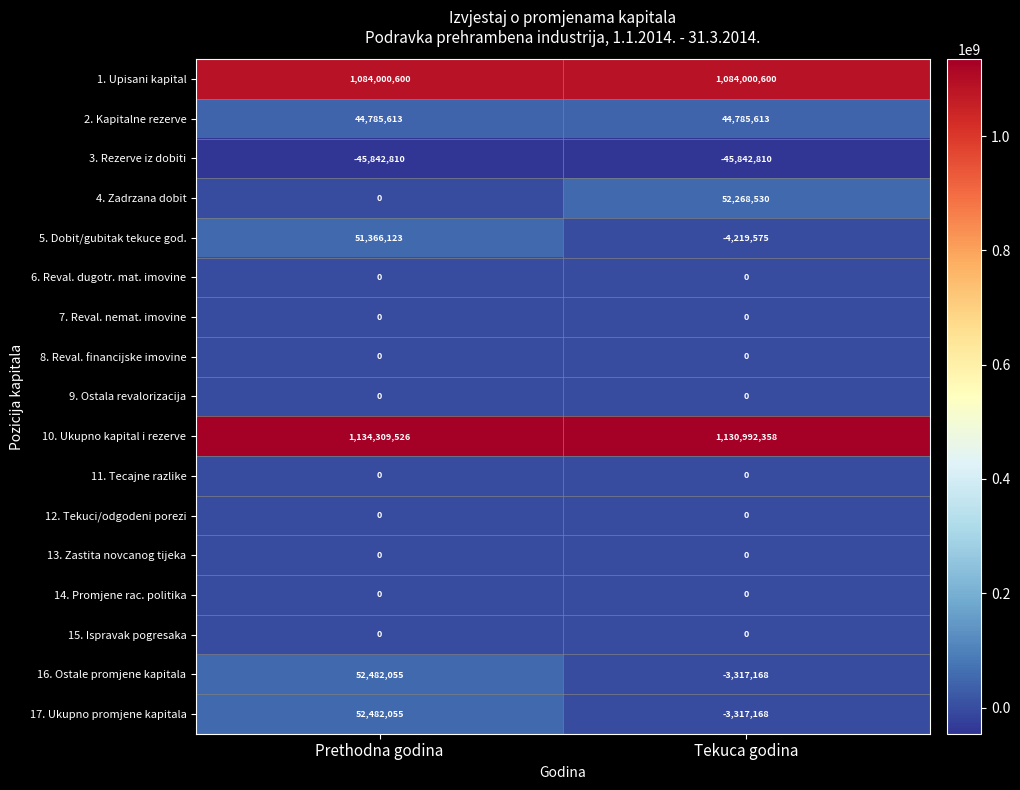

What is the difference between the highest and lowest values at Tekuca godina?

1176835168